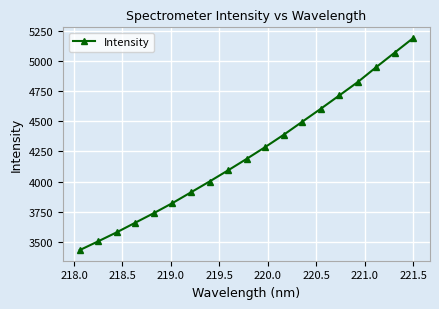

Reading right to left, extract all data points from this chart.

5190.0	5069.3	4948.6	4824.7	4713.5	4603.2	4495.8	4388.0	4286.1	4188.3	4093.6	4001.4	3911.8	3822.7	3739.8	3660.7	3581.0	3506.4	3433.3